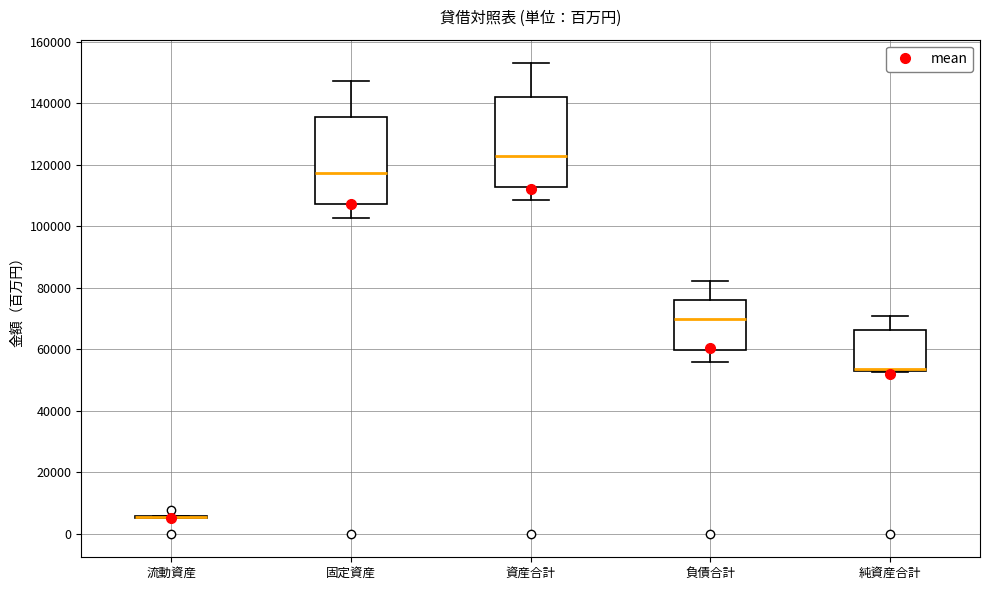

Reading left to right, transcribe this box plot: for each box, give where its median line is, the range the box spans, and where its two whiskers end, as read against the y-axis. The values are not printed on the chart, so give them approximately, as read against the axis.

流動資産: box collapsed to a line at 6000, whiskers 6000 to 6000
固定資産: median 118000, box 108000 to 136000, whiskers 102000 to 148000
資産合計: median 124000, box 112000 to 142000, whiskers 108000 to 154000
負債合計: median 70000, box 60000 to 76000, whiskers 56000 to 82000
純資産合計: median 54000 (drawn on the box's lower edge), box 52000 to 66000, whiskers 52000 to 70000